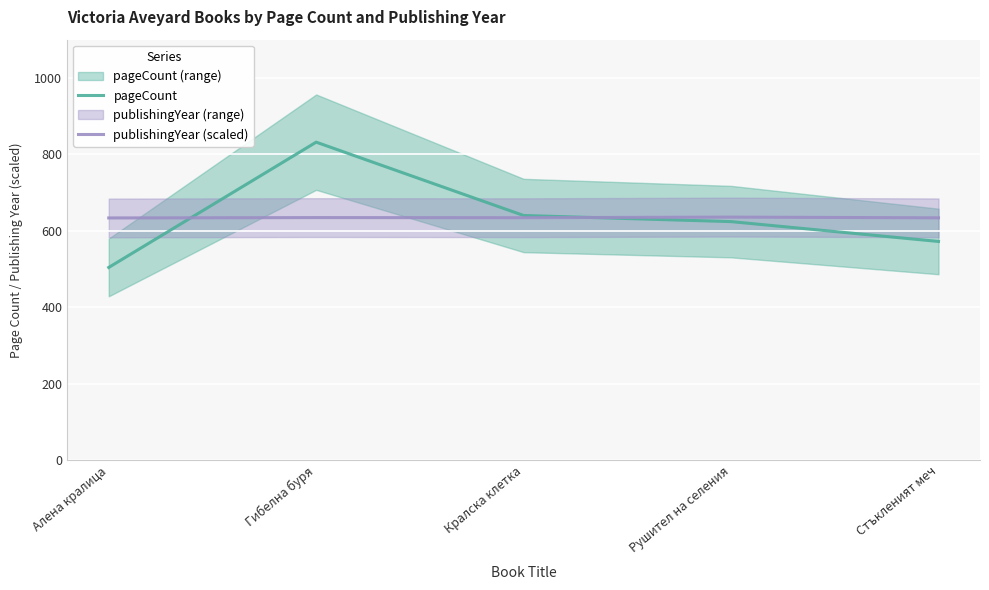

What is the difference between the maximum and minimum values in the pageCount series?

328.0